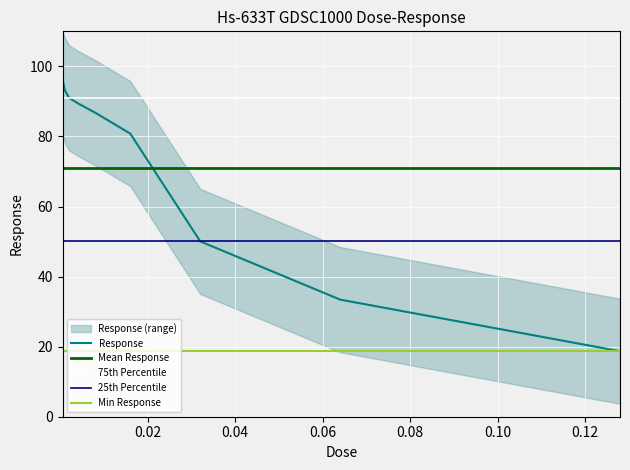

How many data points does each series have?

9